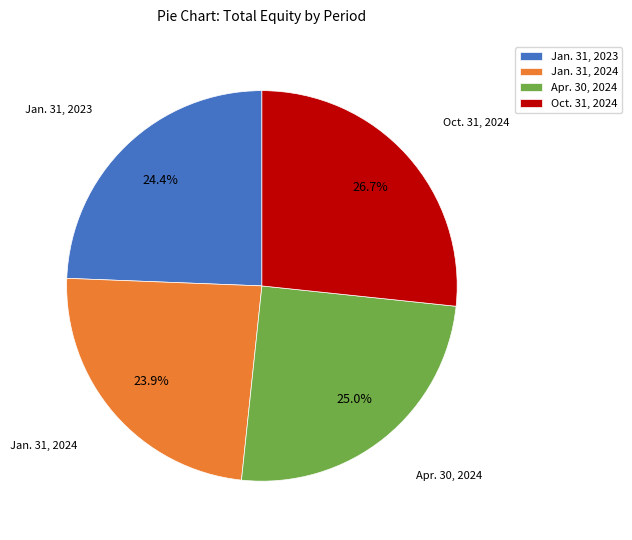

To the nearest percent, what is the difference between the Oct. 31, 2024 and Apr. 30, 2024 slice percentages?

2%